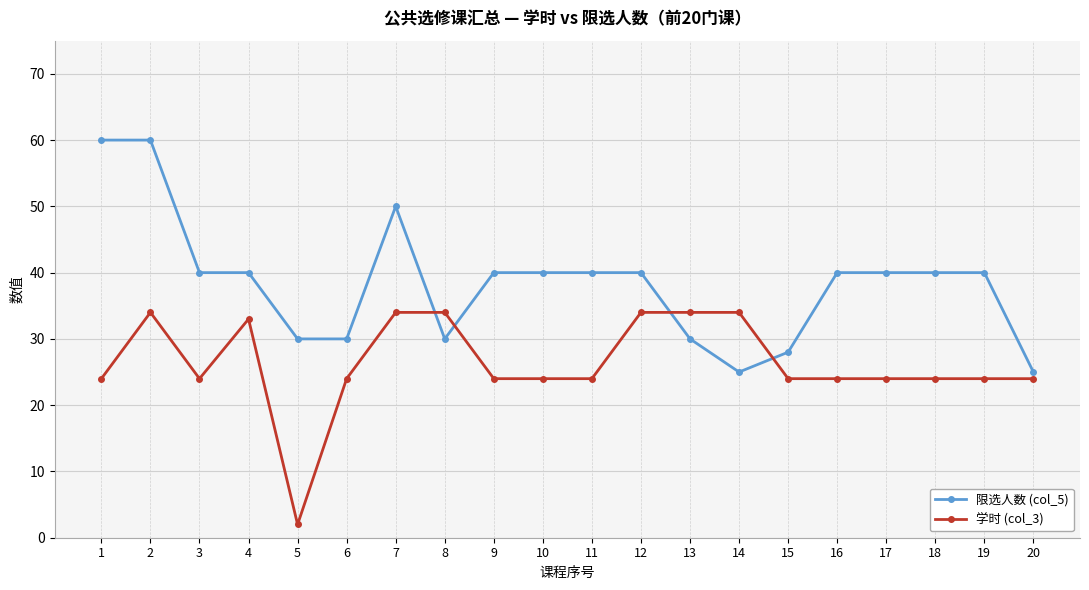

What are all the series names shown in the legend?

限选人数 (col_5), 学时 (col_3)